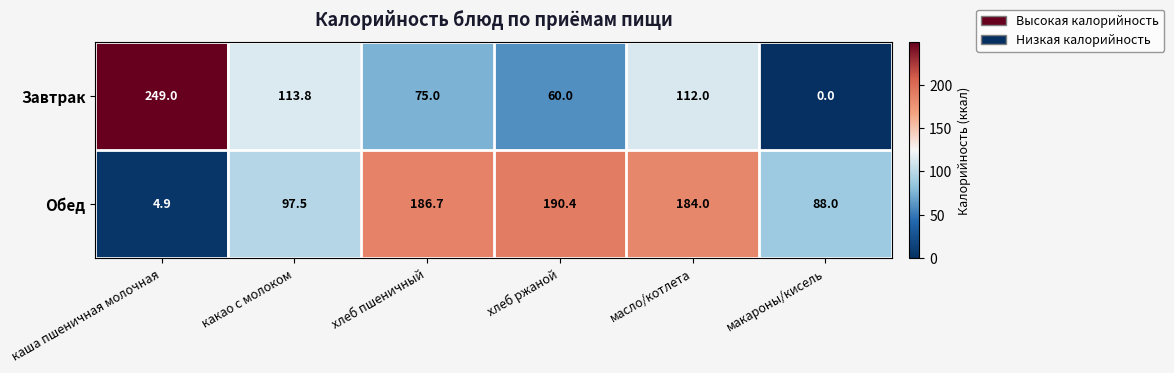

Reading left to right, list all the values displayed in this chart.

Завтрак: 249.0	113.8	75.0	60.0	112.0	0.0
Обед: 4.9	97.5	186.7	190.4	184.0	88.0